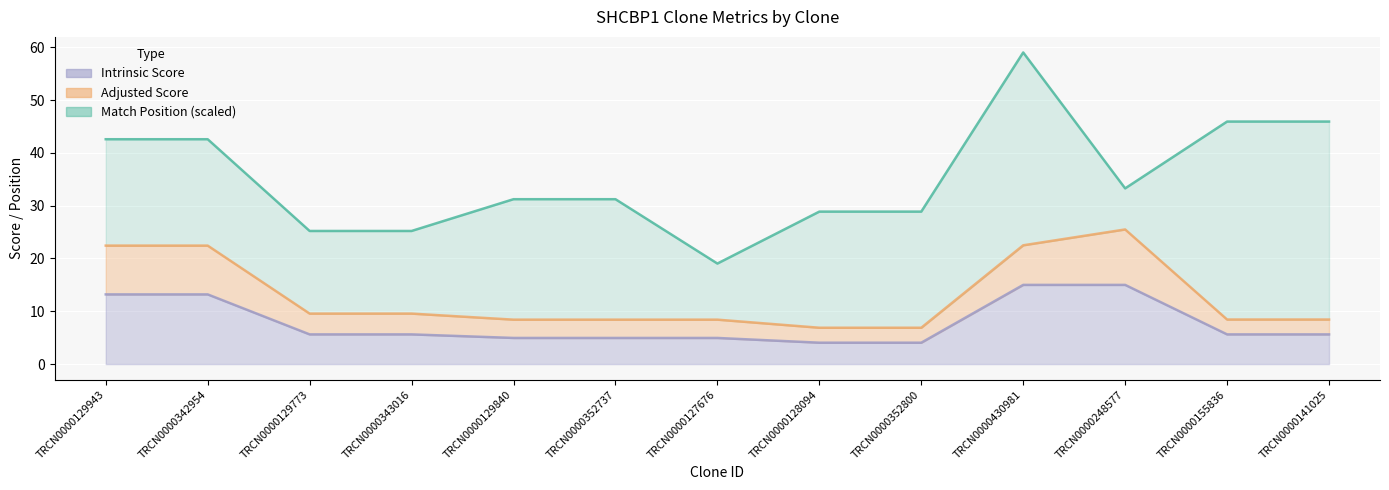

True or false: Intrinsic Score has a value of 4.4 at TRCN0000430981.

False